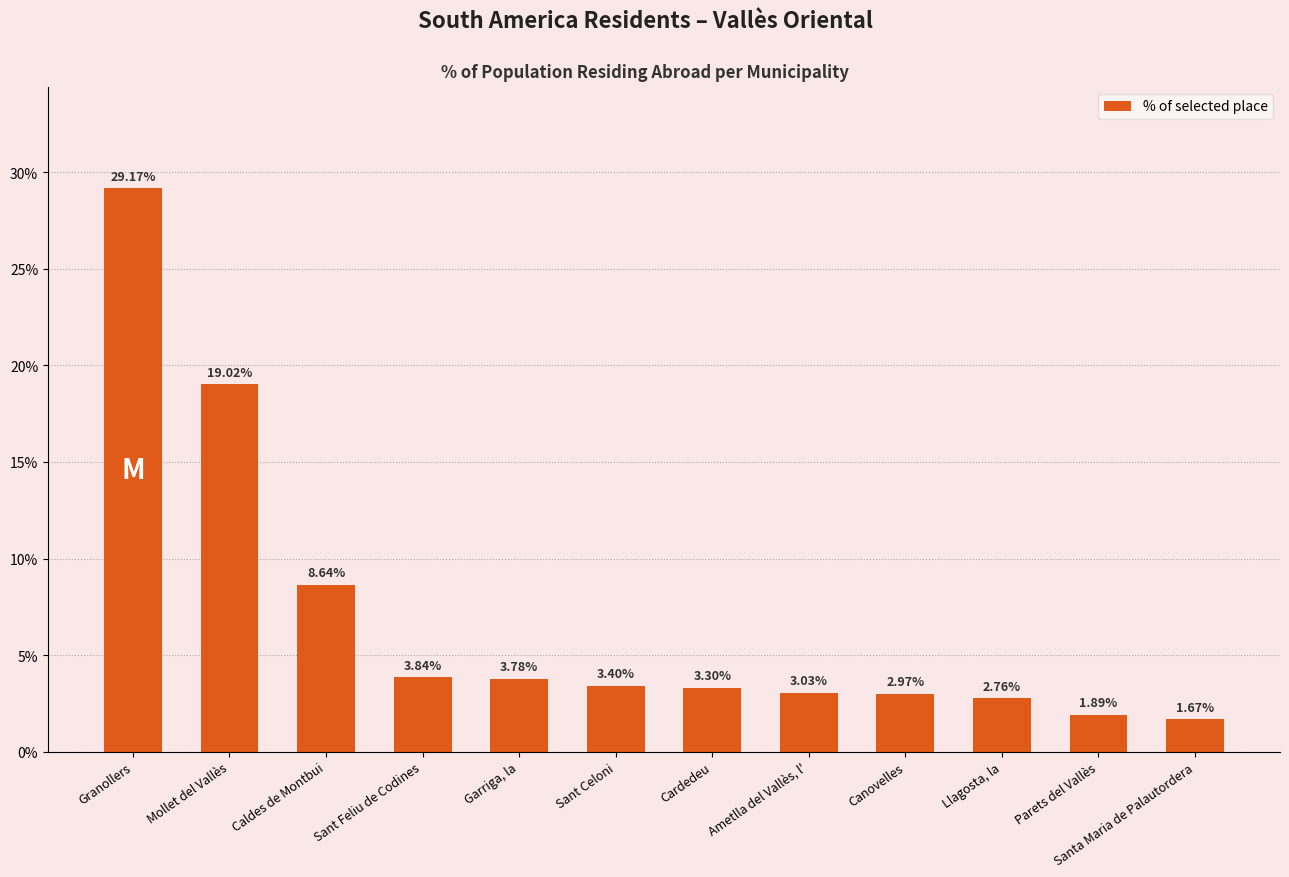

Which label corresponds to the smallest value in the chart?

Santa Maria de Palautordera